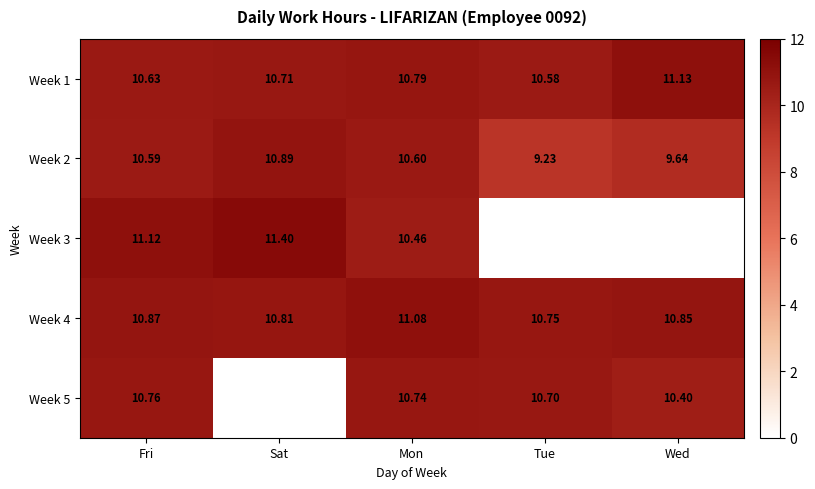

At which label does Week 5 reach its peak?

Fri